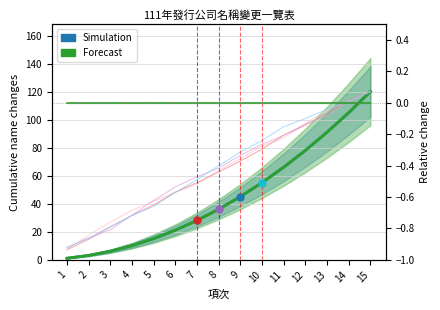

What is the value of the Simulation point at the 10th from the left?

55